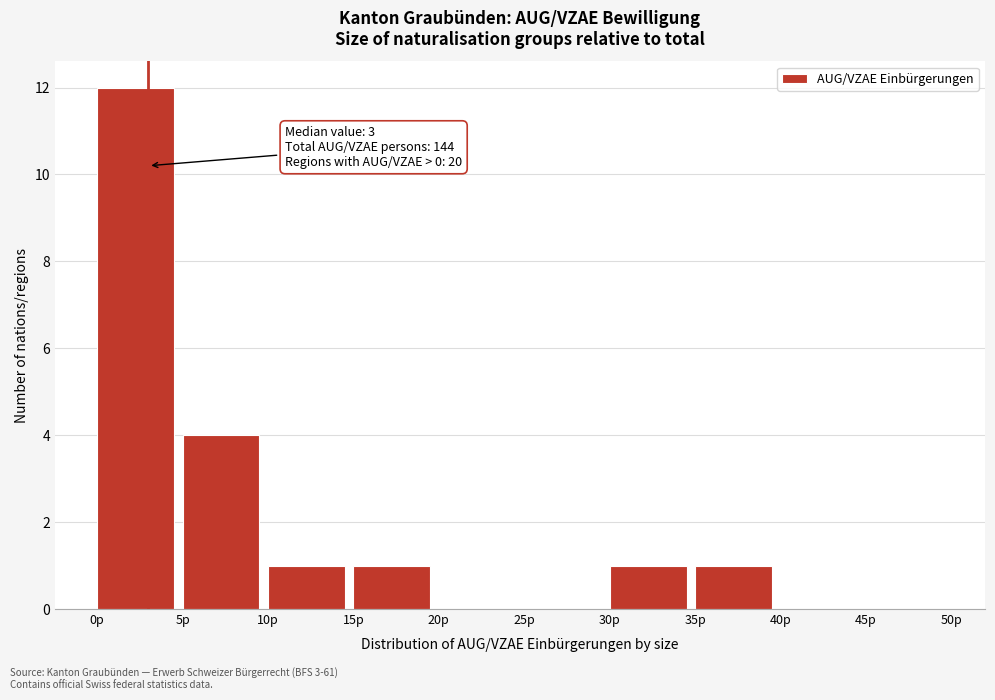

Which range on the x-axis has the tallest bar?

0 to 5